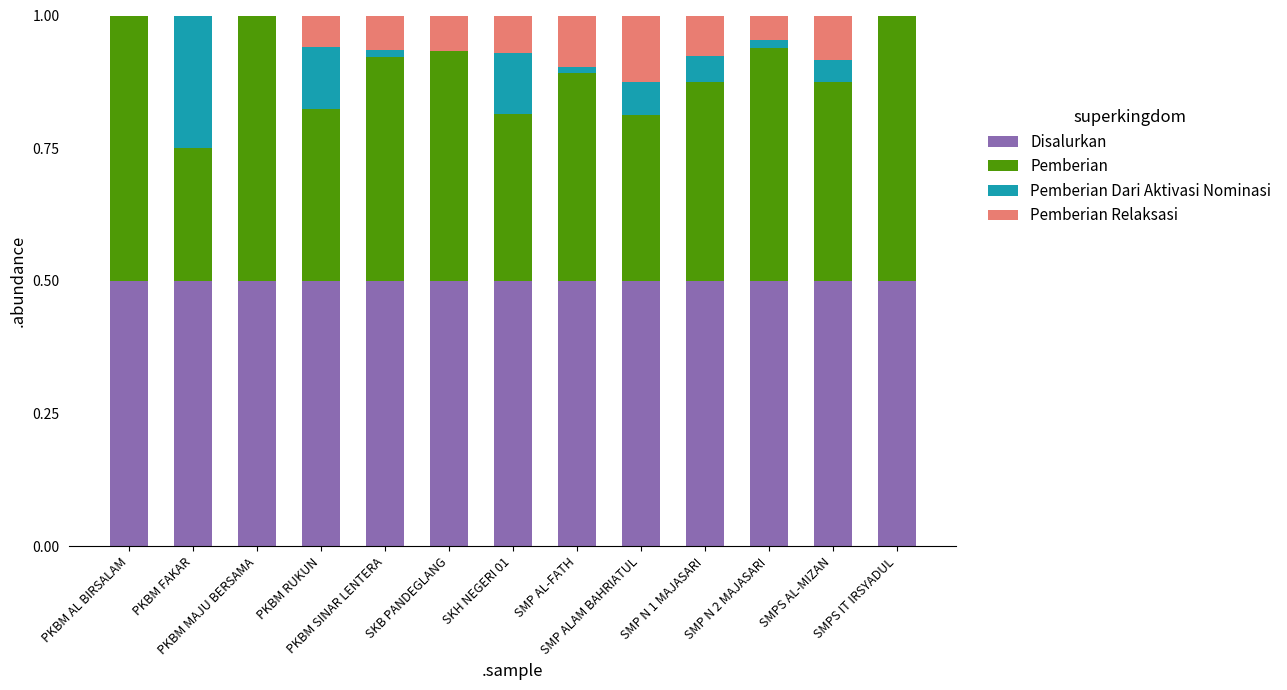

Count the number of data series in this chart.

4